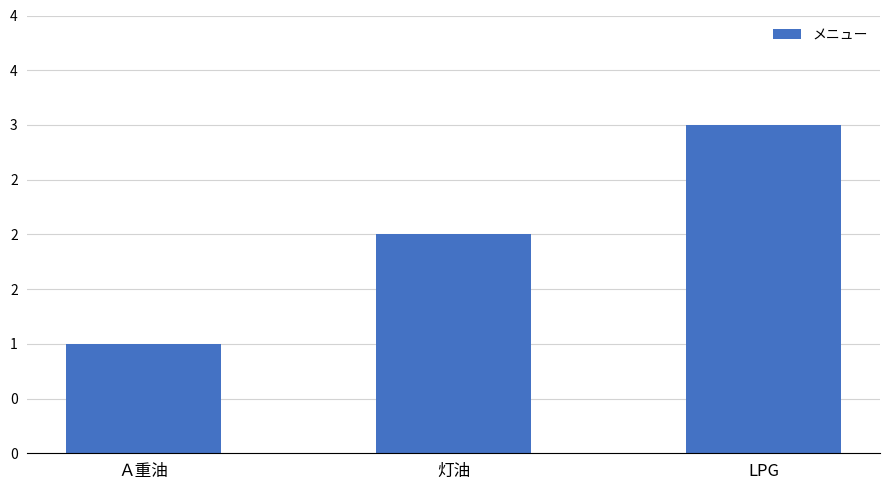

The chart shows a value of 2 at 灯油. True or false?

True